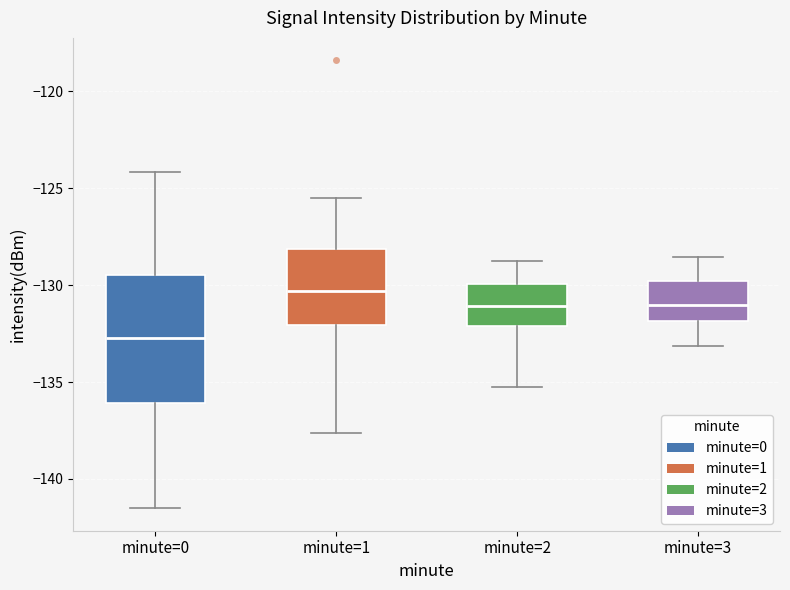

Comparing the boxes themselves (not the whiskers), which one is the tallest?

minute=0